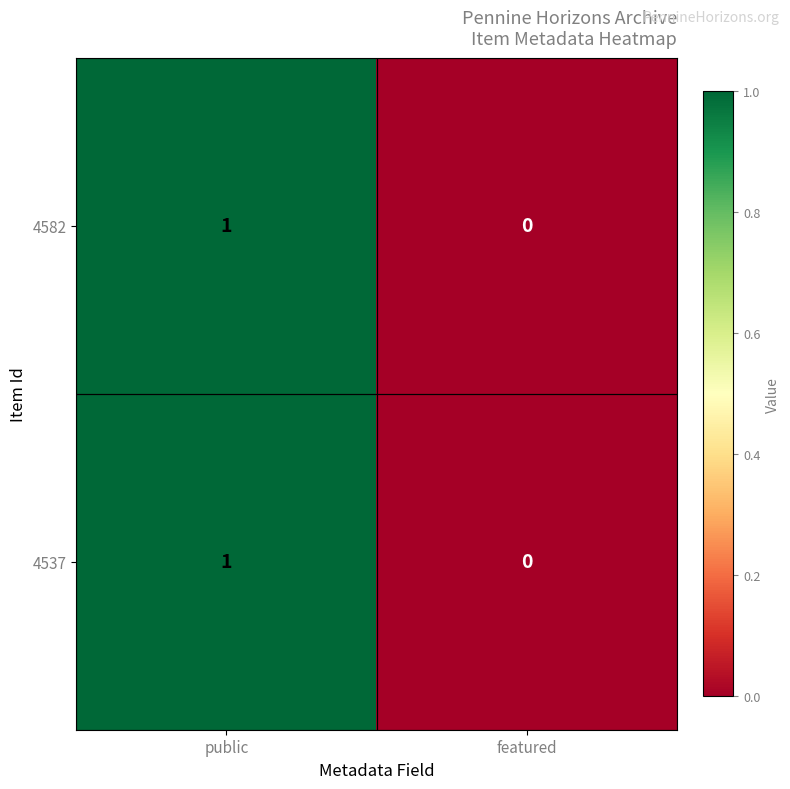

True or false: 4582 has a value of 1 at public.

True